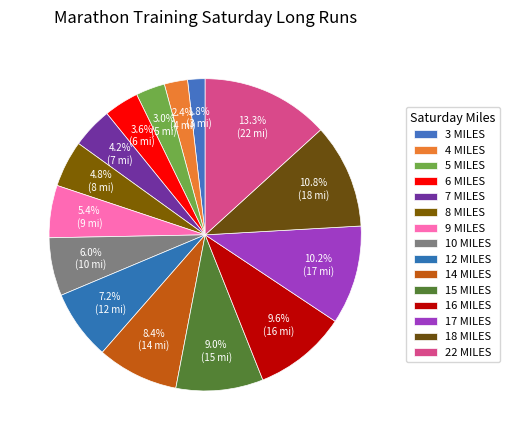

Does 22 MILES represent more than half of the total?

No